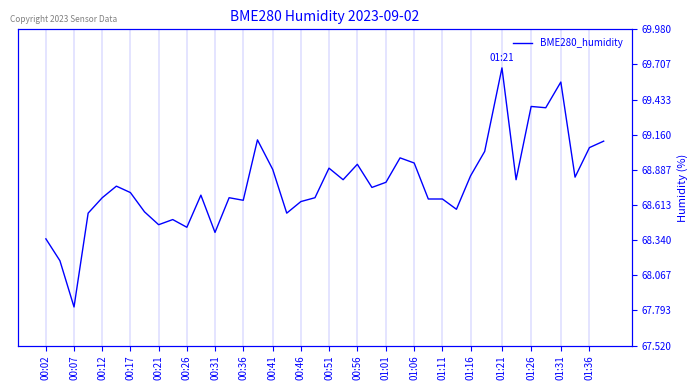

The chart shows a value of 97.4 at 00:17. True or false?

False